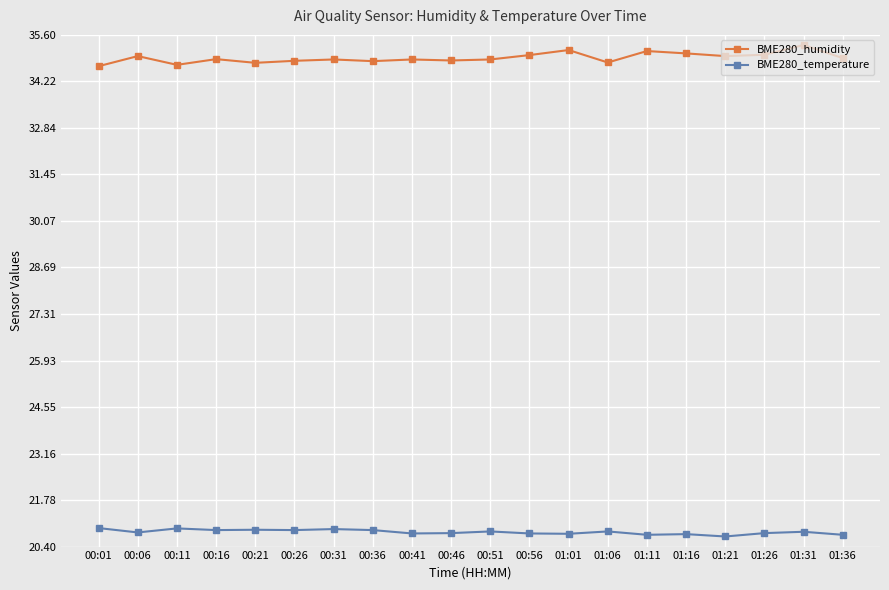

Read the BME280_temperature value at 01:36.

20.8